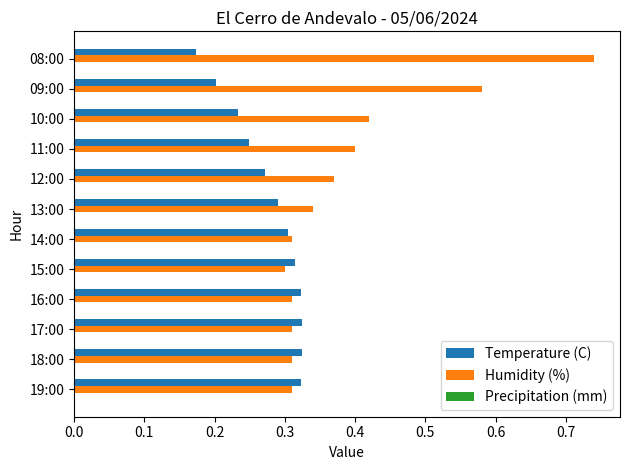

Rank the series by their average value, from highest to lowest.

Humidity (%), Temperature (C)